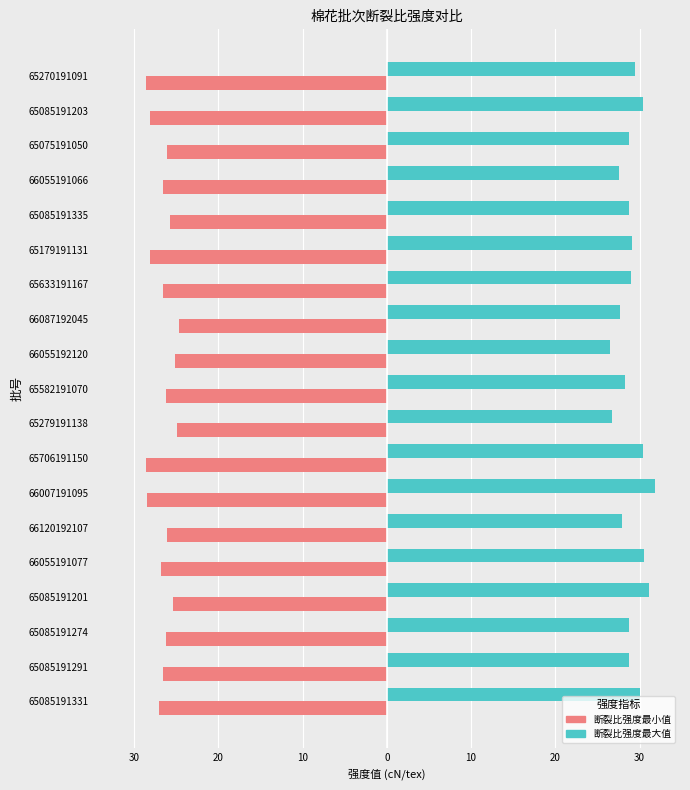

At how many categories does at least one series exceed 21?

19